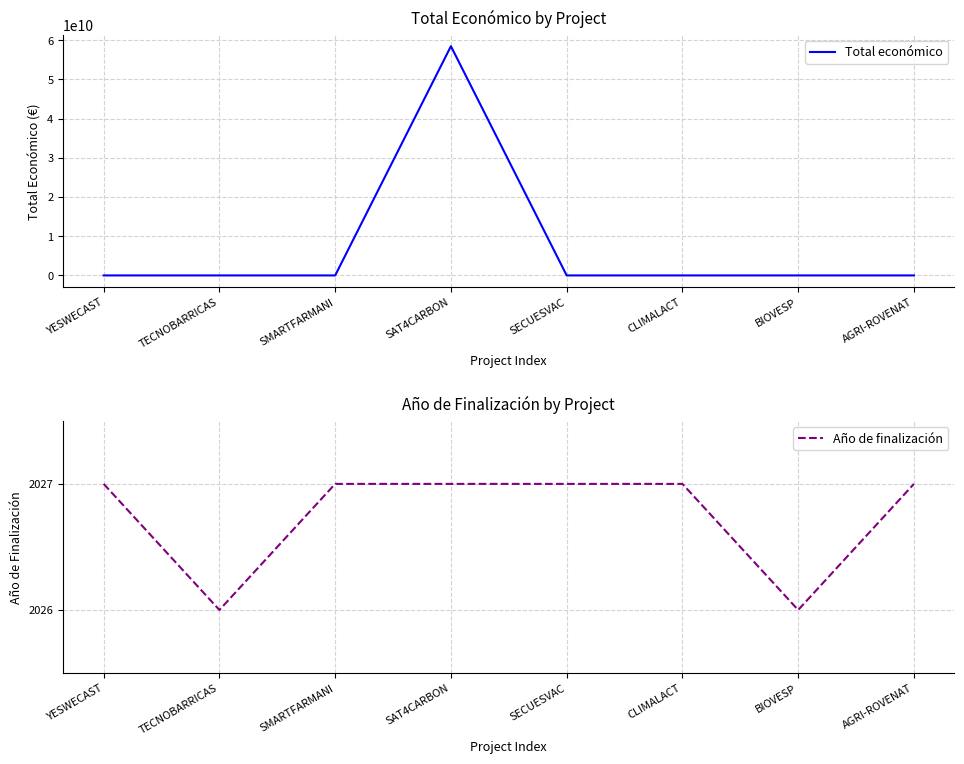

Reading left to right, list all the values displayed in this chart.

Total económico: 599792	596384	571965	58462941715	548889	600000	598139	615375
Año de finalización: 2027	2026	2027	2027	2027	2027	2026	2027